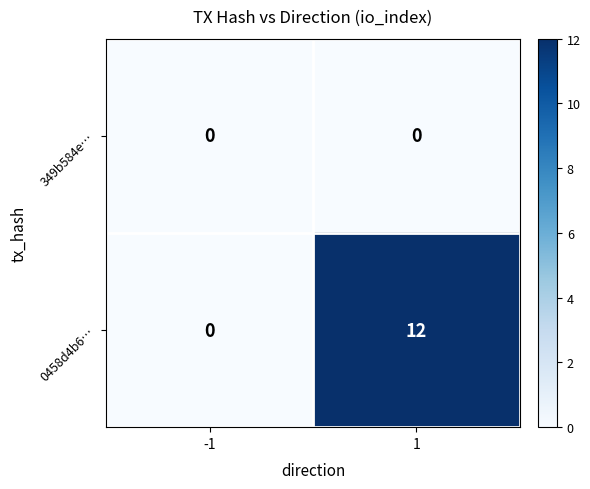

Which series has the largest total across all categories?

0458d4b6…